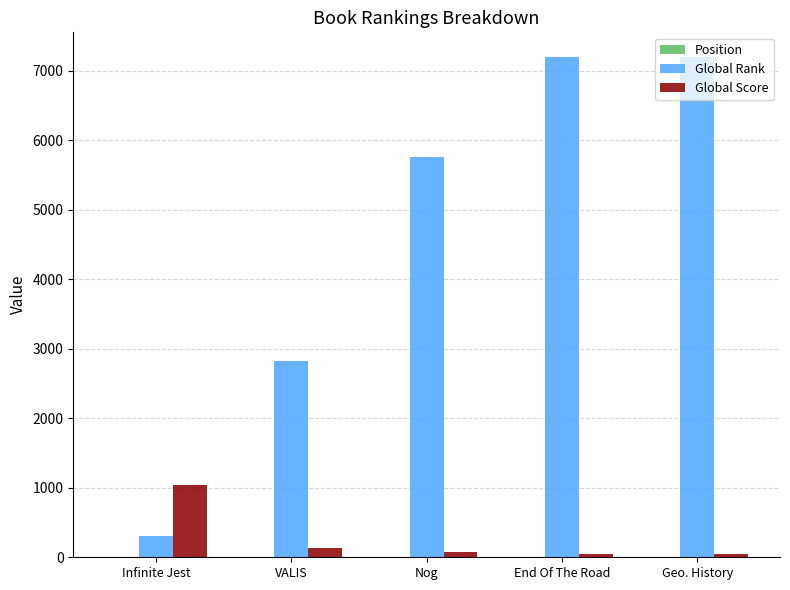

Which series changed the most between VALIS and End Of The Road?

Global Rank